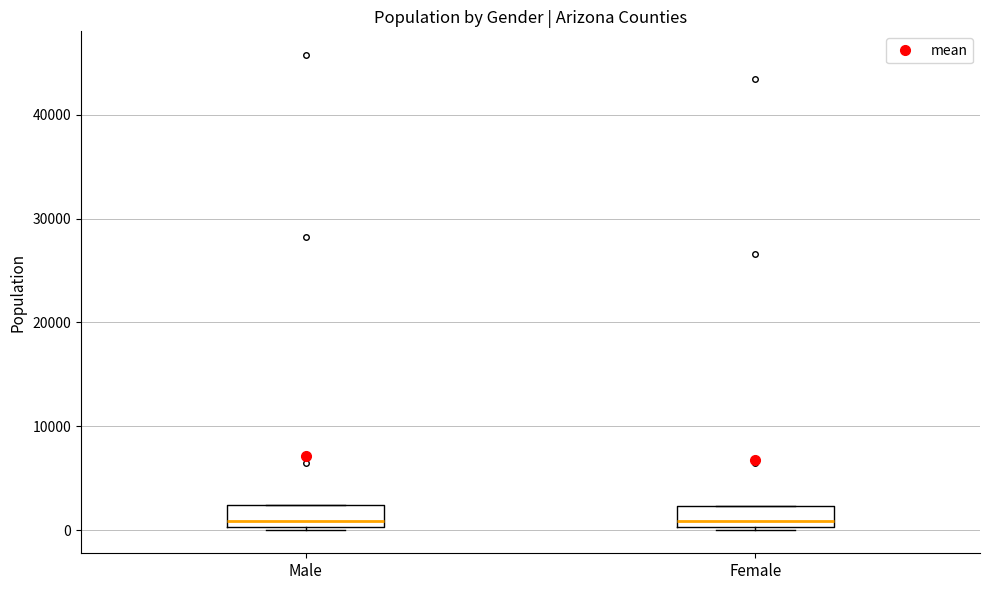

Reading left to right, read every box against the y-axis: the position of its median line, the range the box covers, and the ends of its whiskers. The values are not printed on the chart, so give them approximately, as read against the axis.

Male: median 1000, box 0 to 2000, whiskers 0 to 2000
Female: median 1000, box 0 to 2000, whiskers 0 to 2000